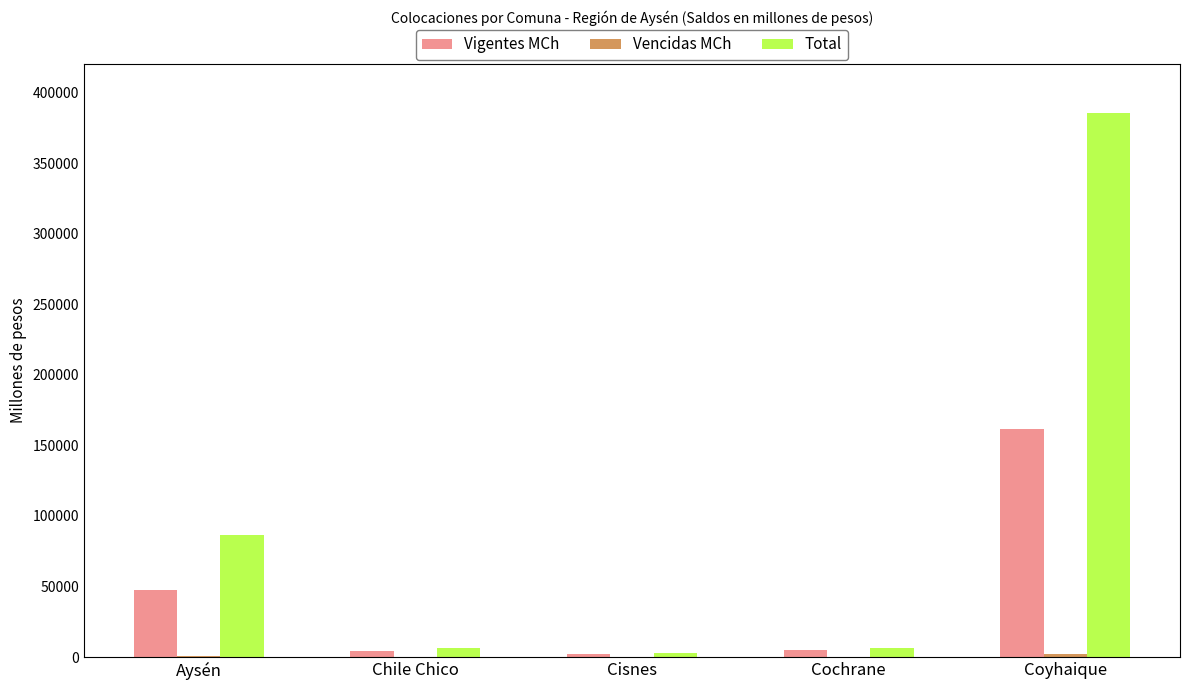

Which series has the largest total across all categories?

Total